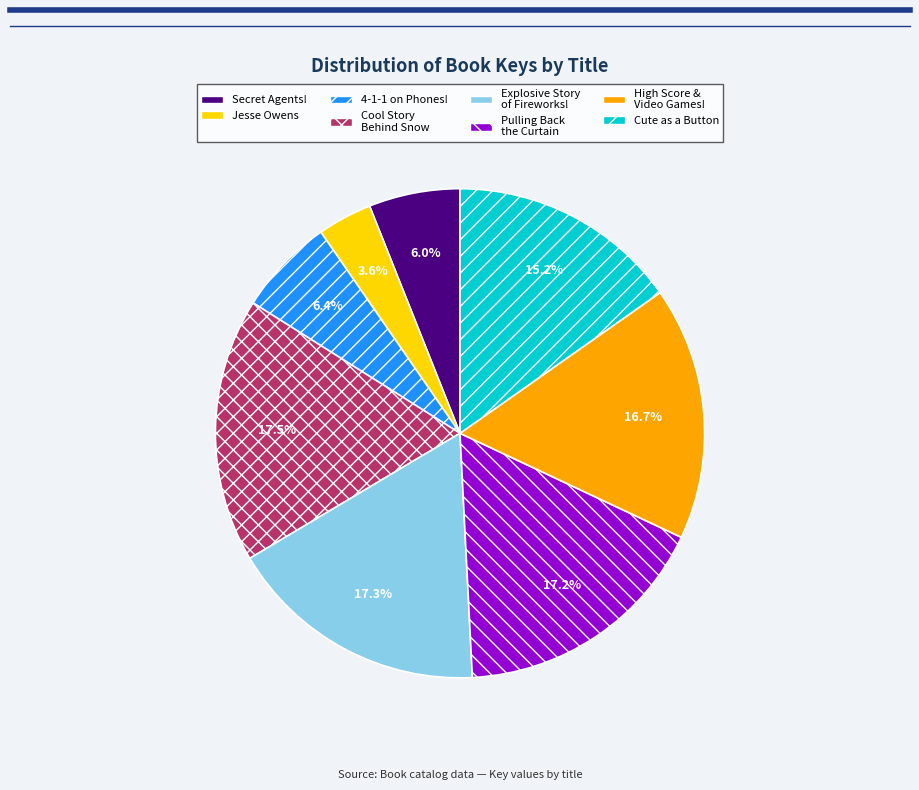

Is there any slice that represents more than half of the pie?

No